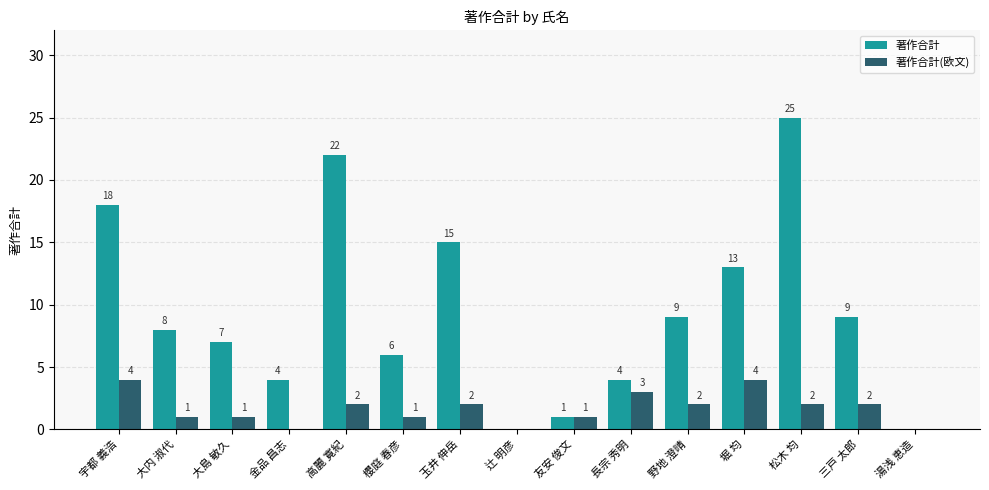

What are all the series names shown in the legend?

著作合計, 著作合計(欧文)